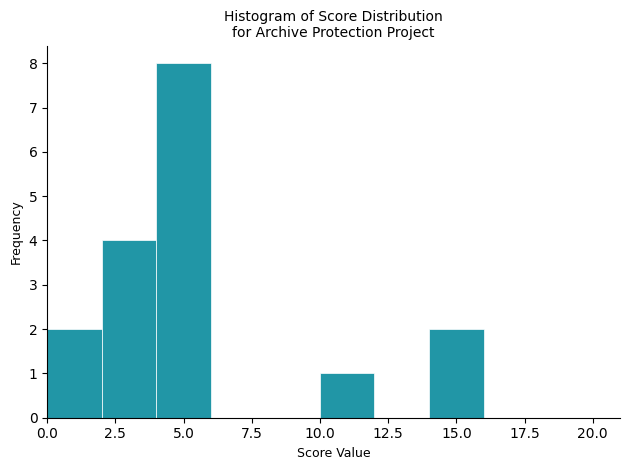

How tall is the bar that spans 2 to 4 on the x-axis? The values are not printed on the chart, so give them approximately, as read against the axis.

4